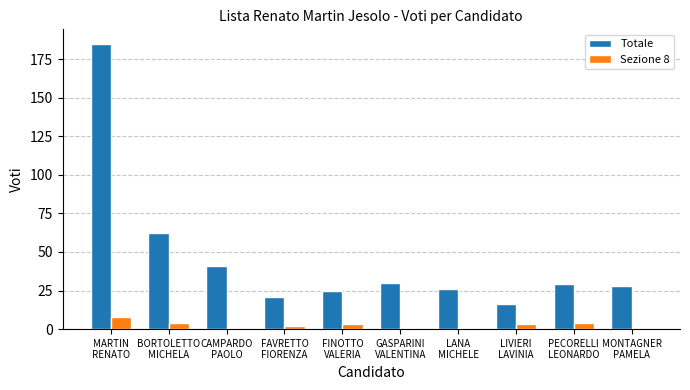

Where does the Totale series first go above 29?

MARTIN
RENATO